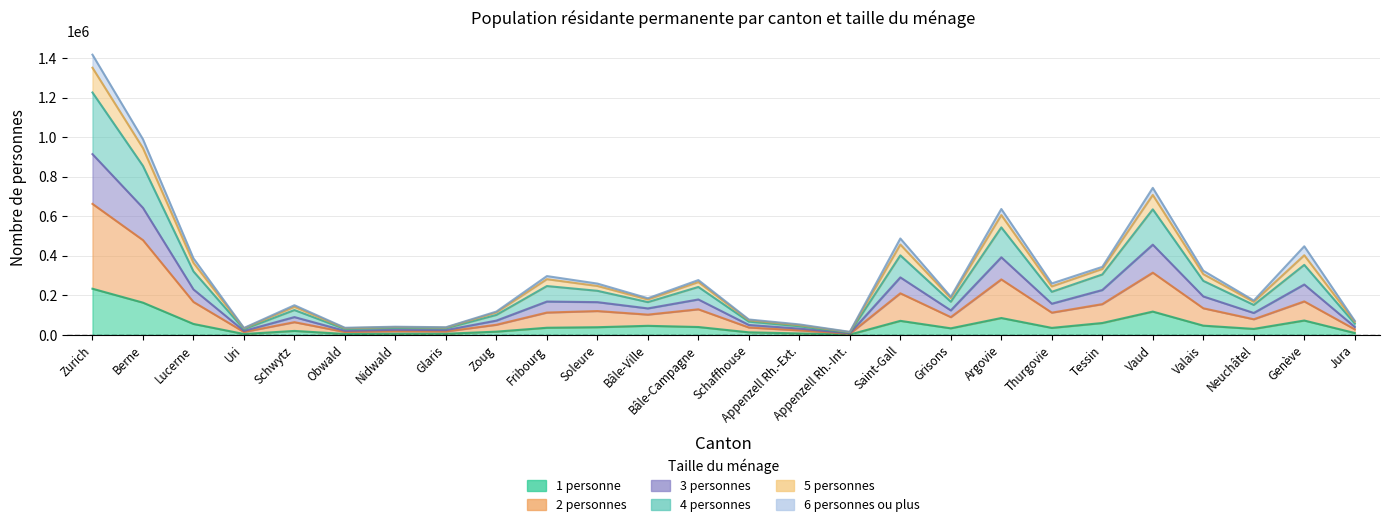

Which category has the lowest value across all series?

Appenzell Rh.-Int.